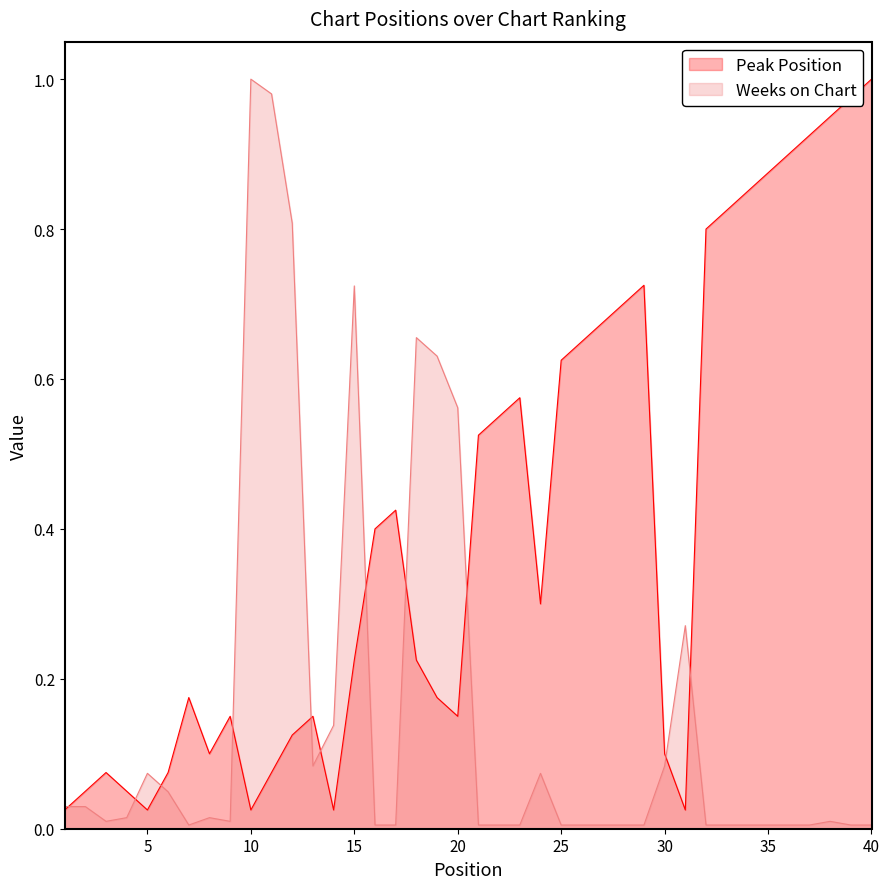

What is the average value of the Peak Position series?

0.4